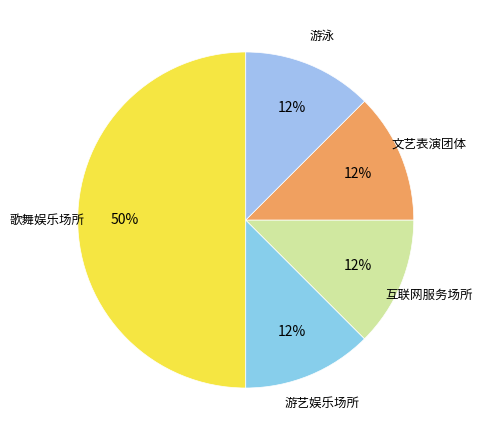

How many slices are in this pie chart?

5